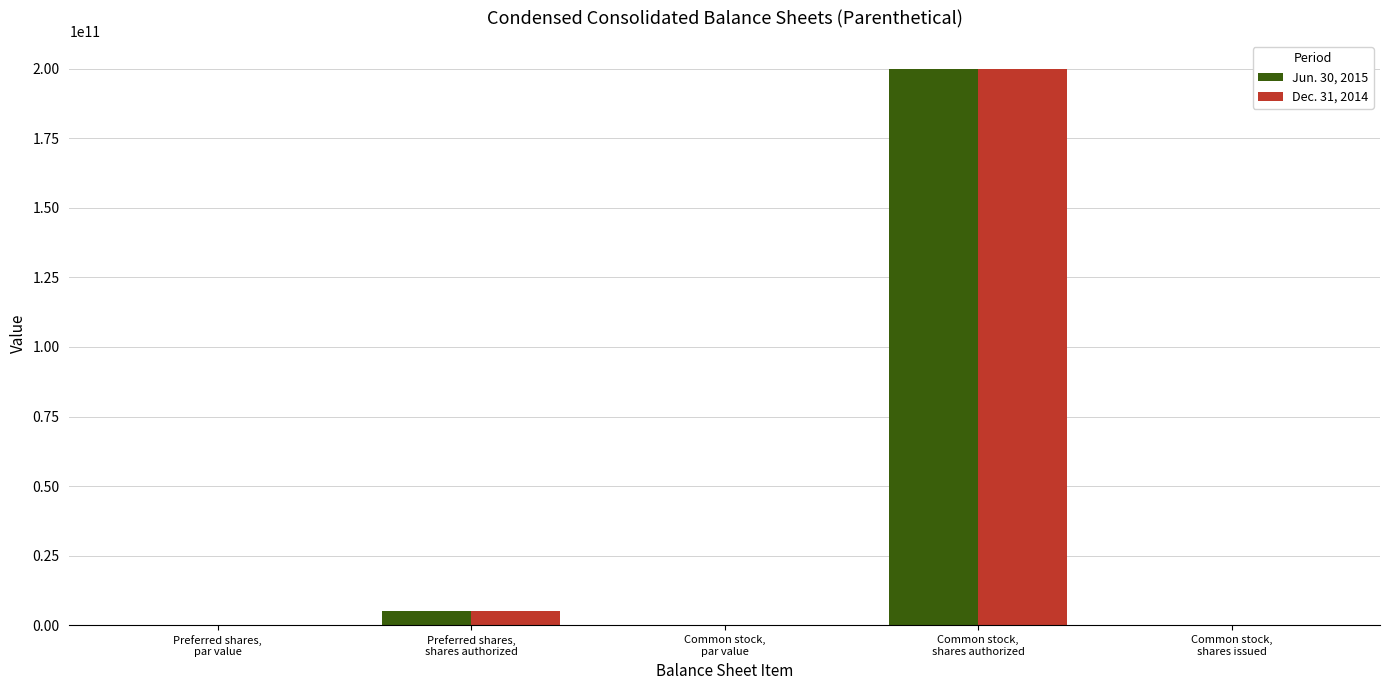

True or false: Dec. 31, 2014 has a value of 200000000000.0 at Common stock,
shares authorized.

True